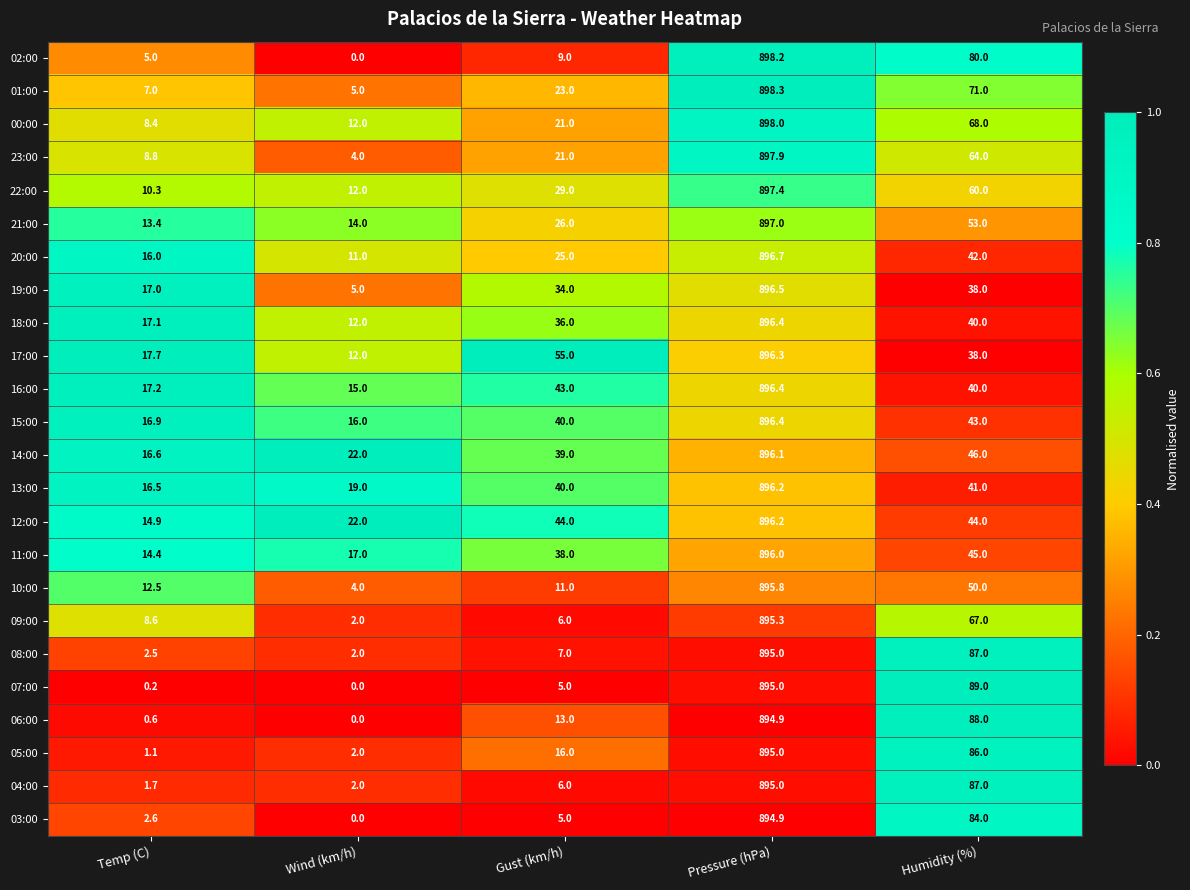

Is it true that 19:00 equals 8.0 at Wind (km/h)?

False